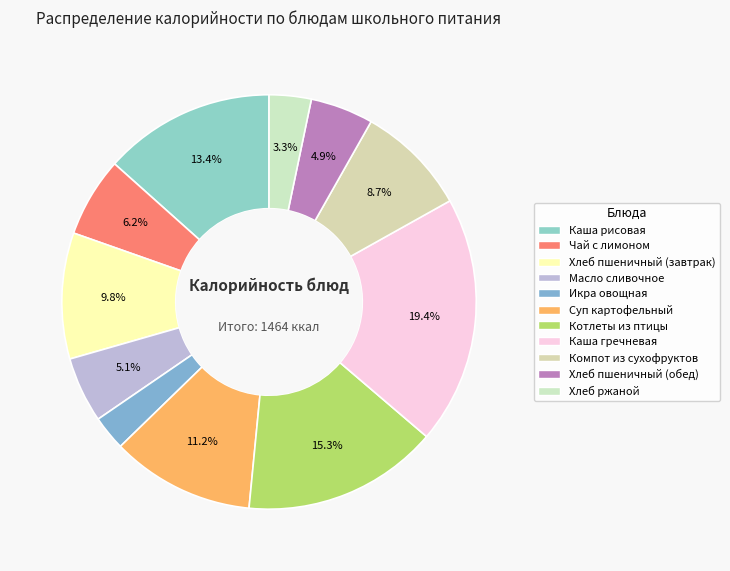

Is there any slice that represents more than half of the pie?

No